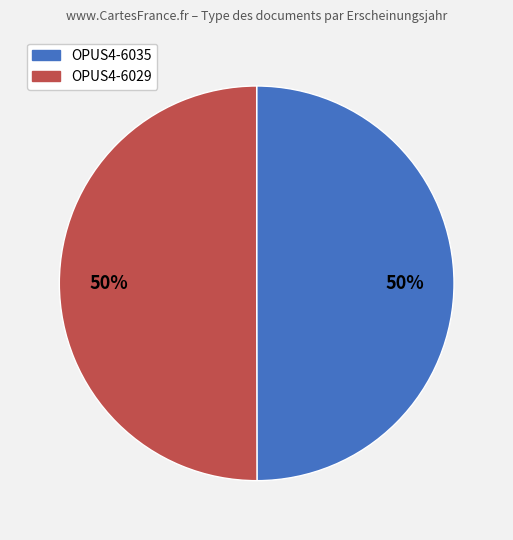

To the nearest percent, what portion does OPUS4-6029 represent?

50%